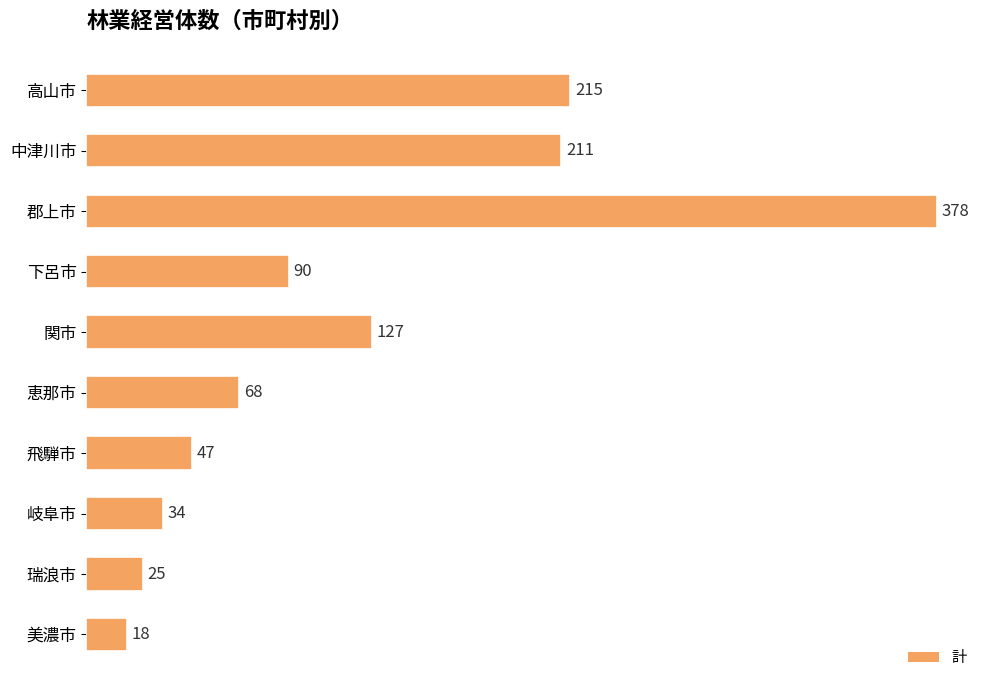

What is the maximum value shown in the chart?

378